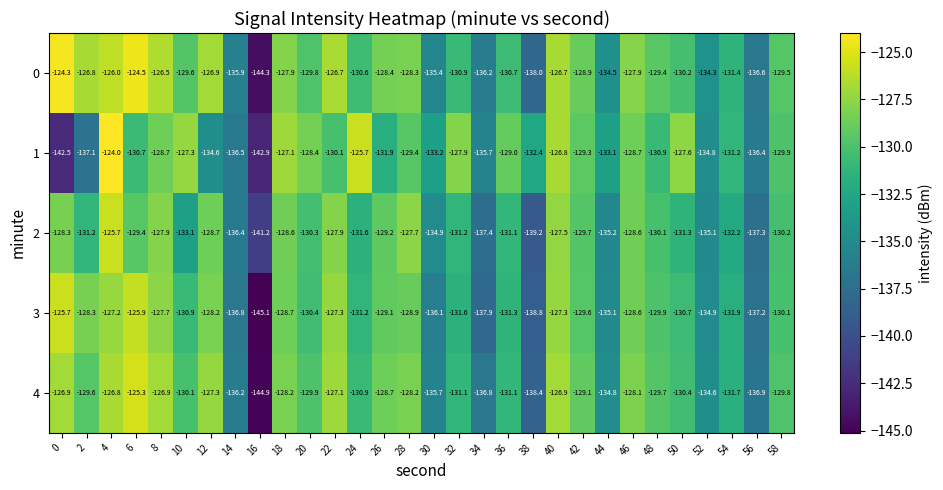

What is the difference between the highest and lowest values at 4?

3.2